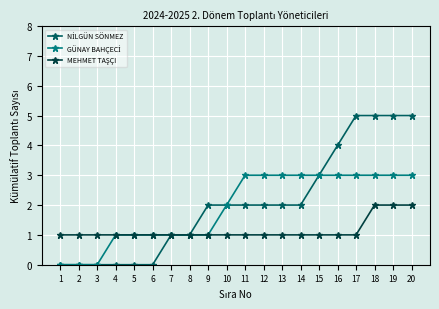

What is the maximum value shown in the chart?

5